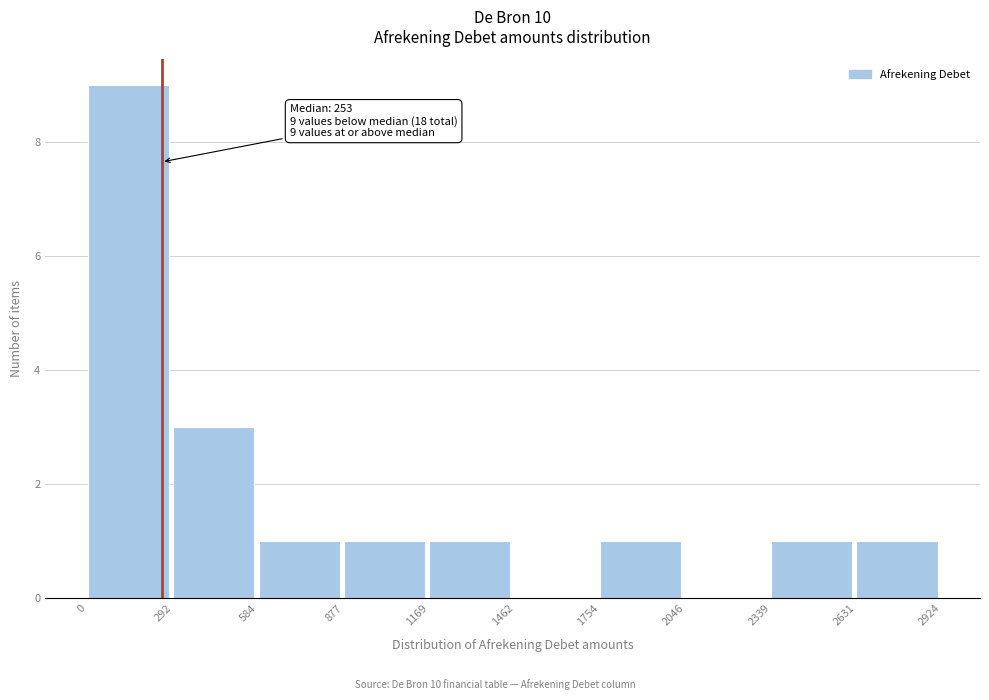

Over which range of the x-axis is the bar tallest?

0 to 292